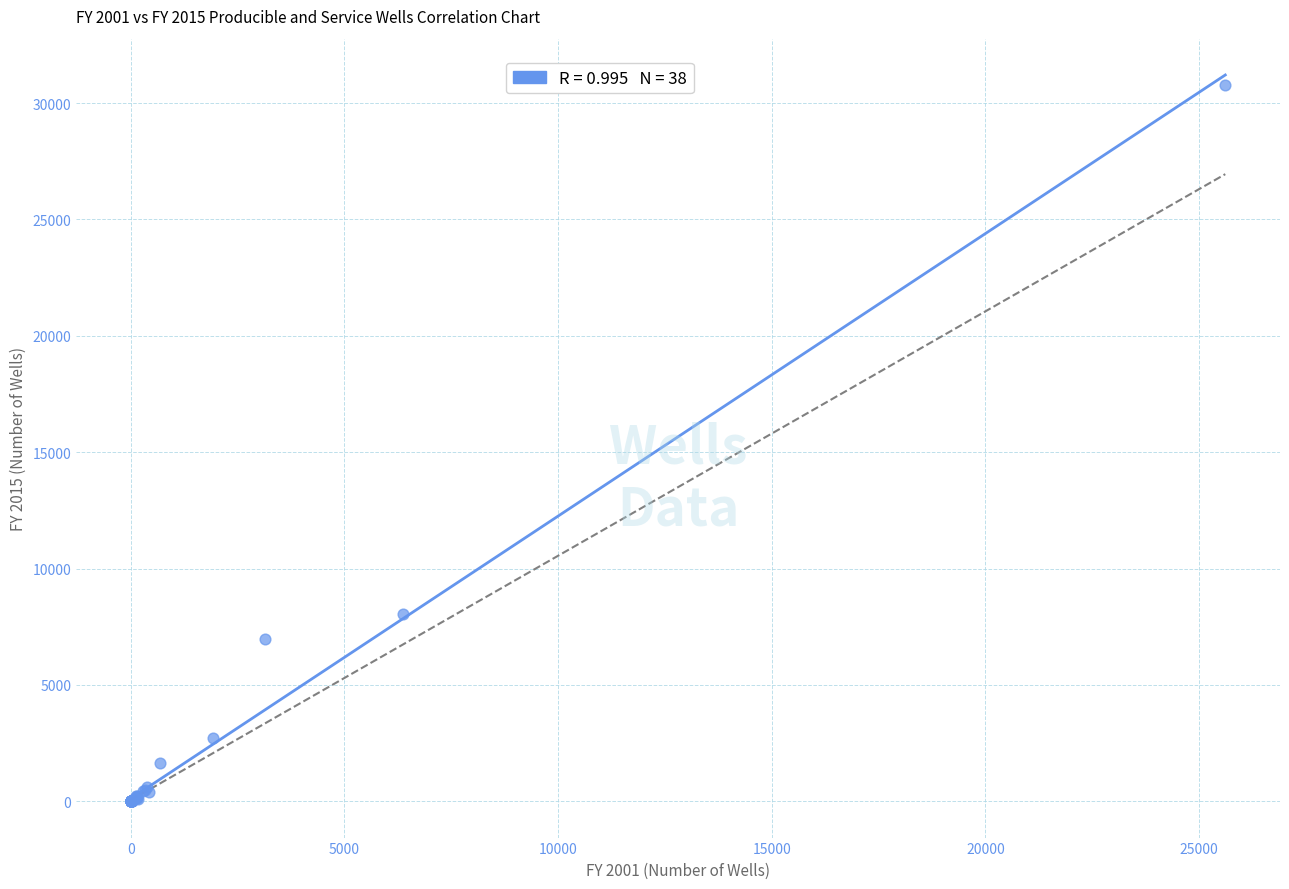

What Y value in the scatter plot is closest to 15379?

8047